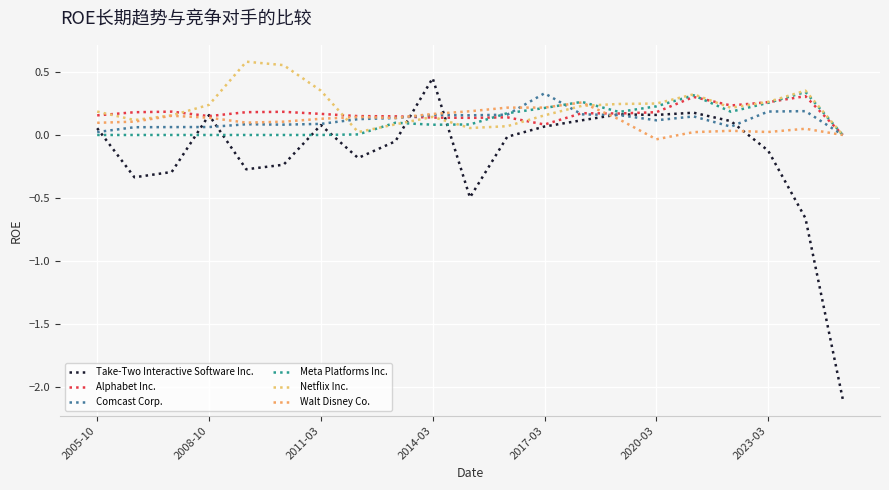

How many series are shown in this chart?

6